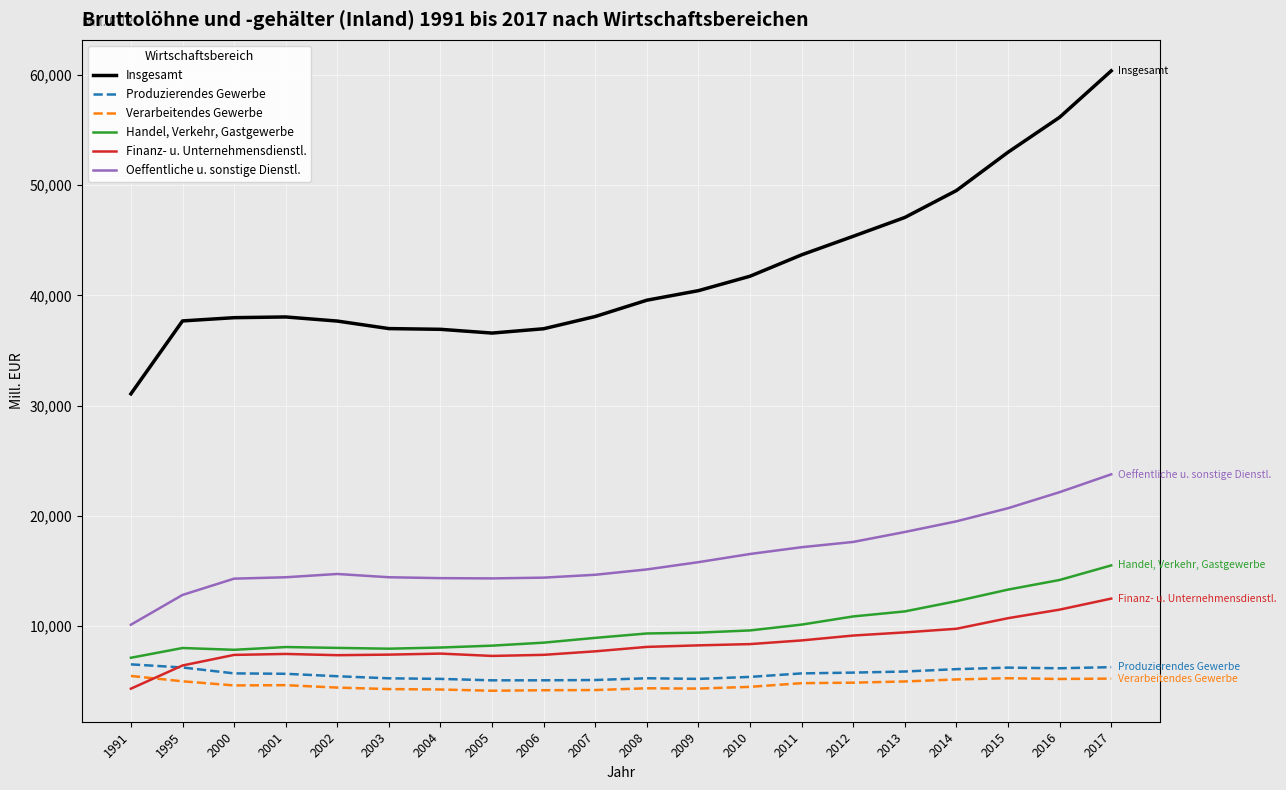

Which series has the largest range (max minus min)?

Insgesamt